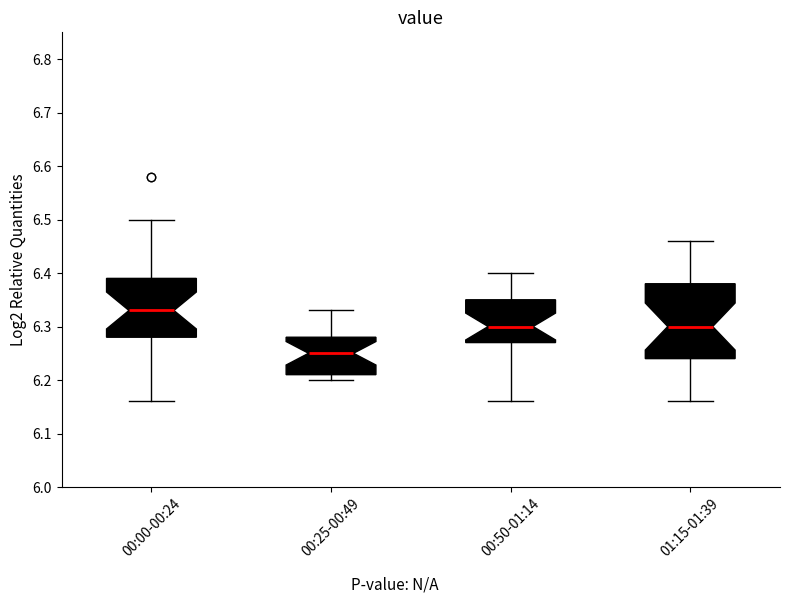

Reading left to right, transcribe this box plot: for each box, give where its median line is, the range the box spans, and where its two whiskers end, as read against the y-axis. The values are not printed on the chart, so give them approximately, as read against the axis.

00:00-00:24: median 6.33, box 6.28 to 6.39, whiskers 6.16 to 6.50
00:25-00:49: median 6.25, box 6.21 to 6.28, whiskers 6.20 to 6.33
00:50-01:14: median 6.30, box 6.27 to 6.35, whiskers 6.16 to 6.40
01:15-01:39: median 6.30, box 6.24 to 6.38, whiskers 6.16 to 6.46